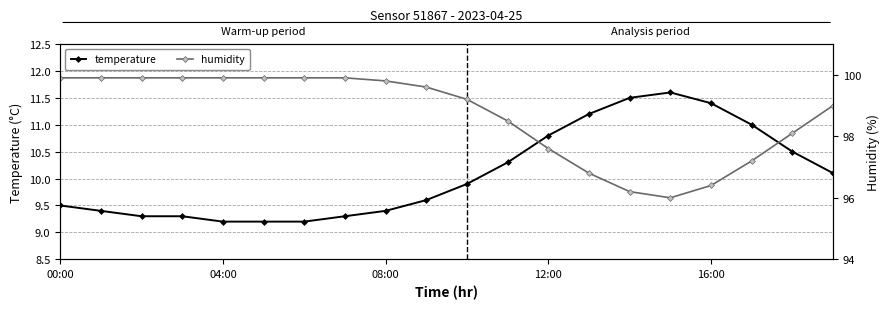

True or false: temperature has a value of 11.4 at 16:00.

True